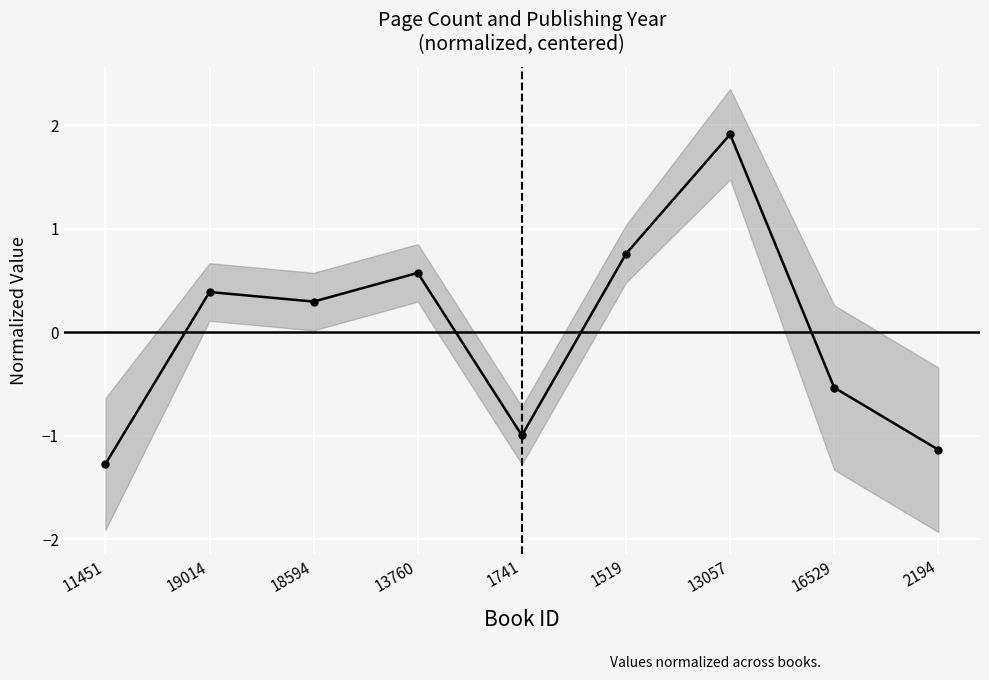

What is the label of the 6th point from the left?

1519